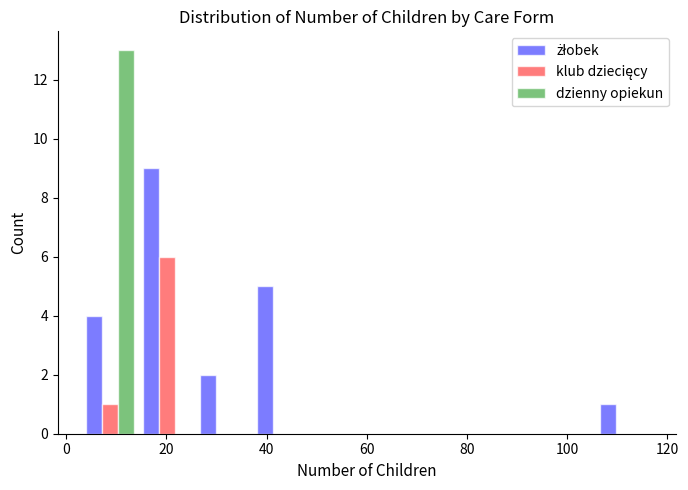

What is the height of the klub dziecięcy bar covering 3.0 to 14.4 on the x-axis? Neither the bar edges nor the heights are printed on the chart, so give them approximately, as read against the axes.

1